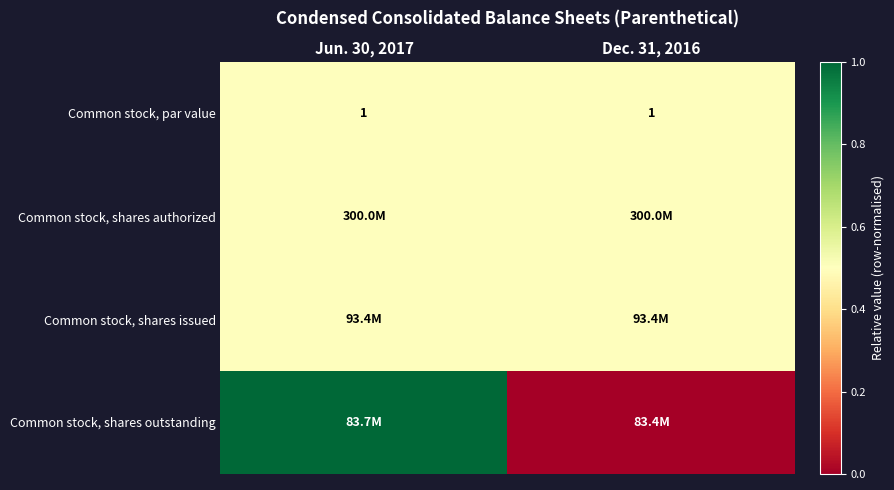

True or false: Common stock, par value has a value of 1.0 at Jun. 30, 2017.

True